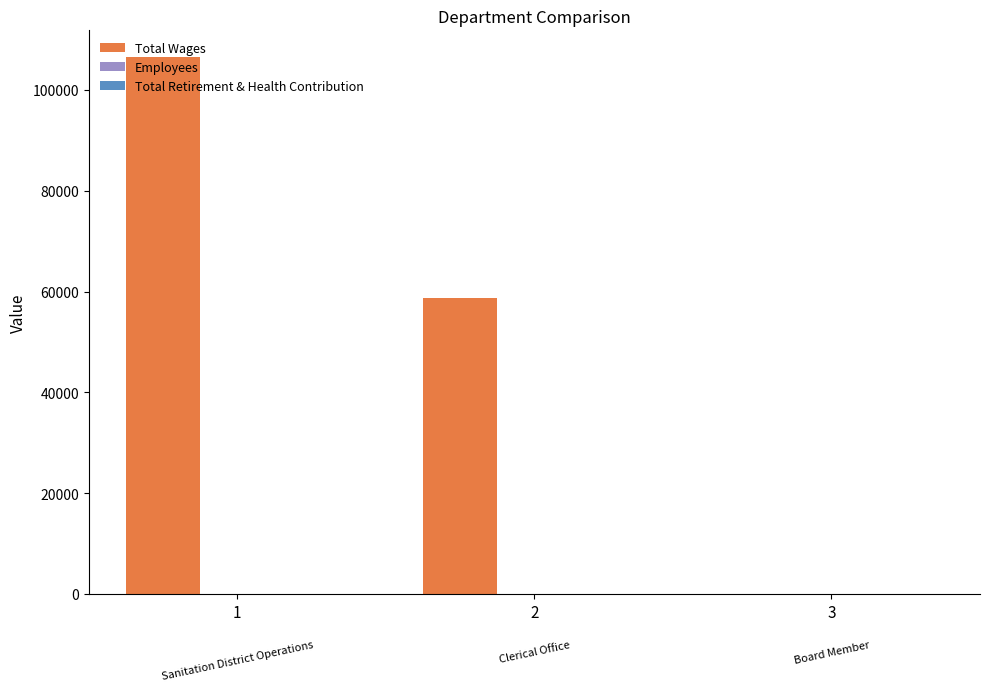

What is the total value across all series at 2?

58732